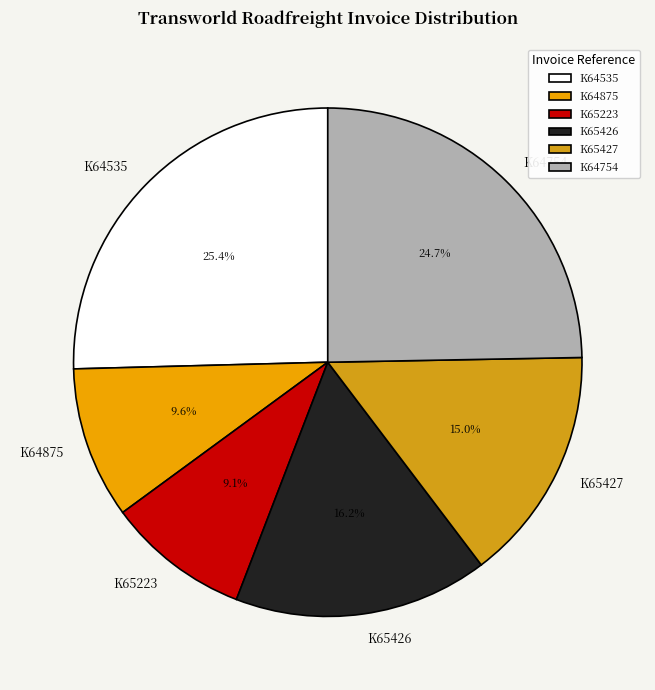

Which category has the biggest portion of the pie?

K64535